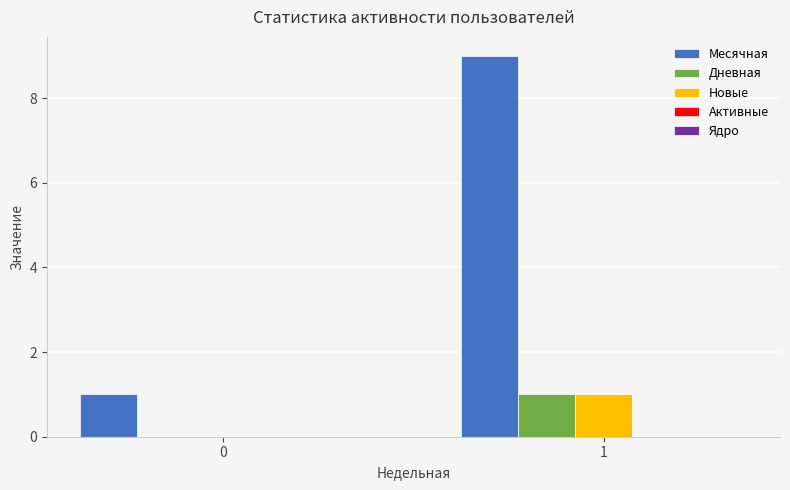

Which series changed the most between 0 and 1?

Месячная